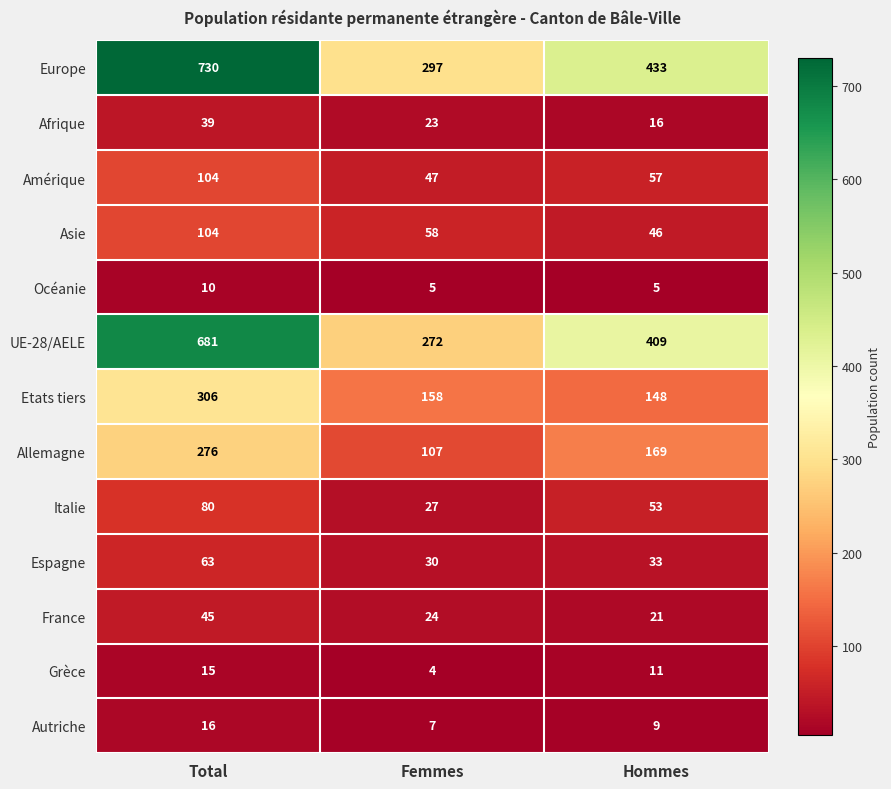

At how many categories does at least one series exceed 644?

1